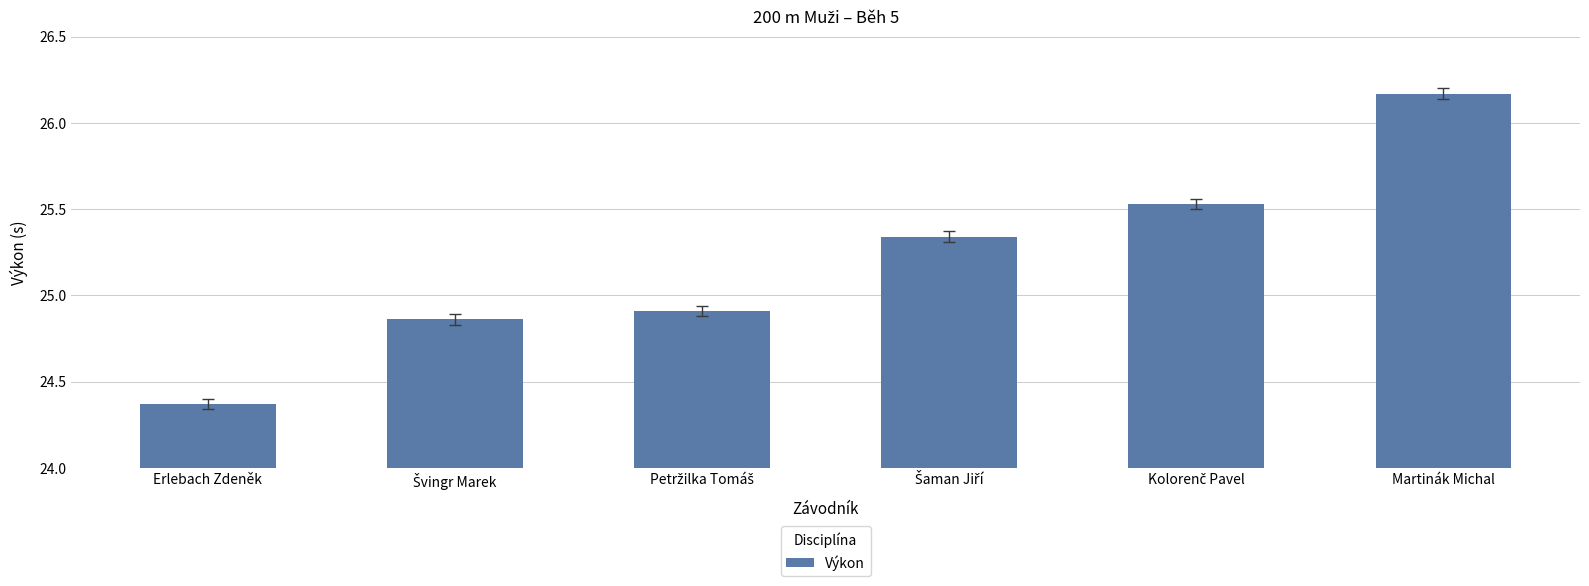

What is the difference between the maximum and second lowest values?

1.3